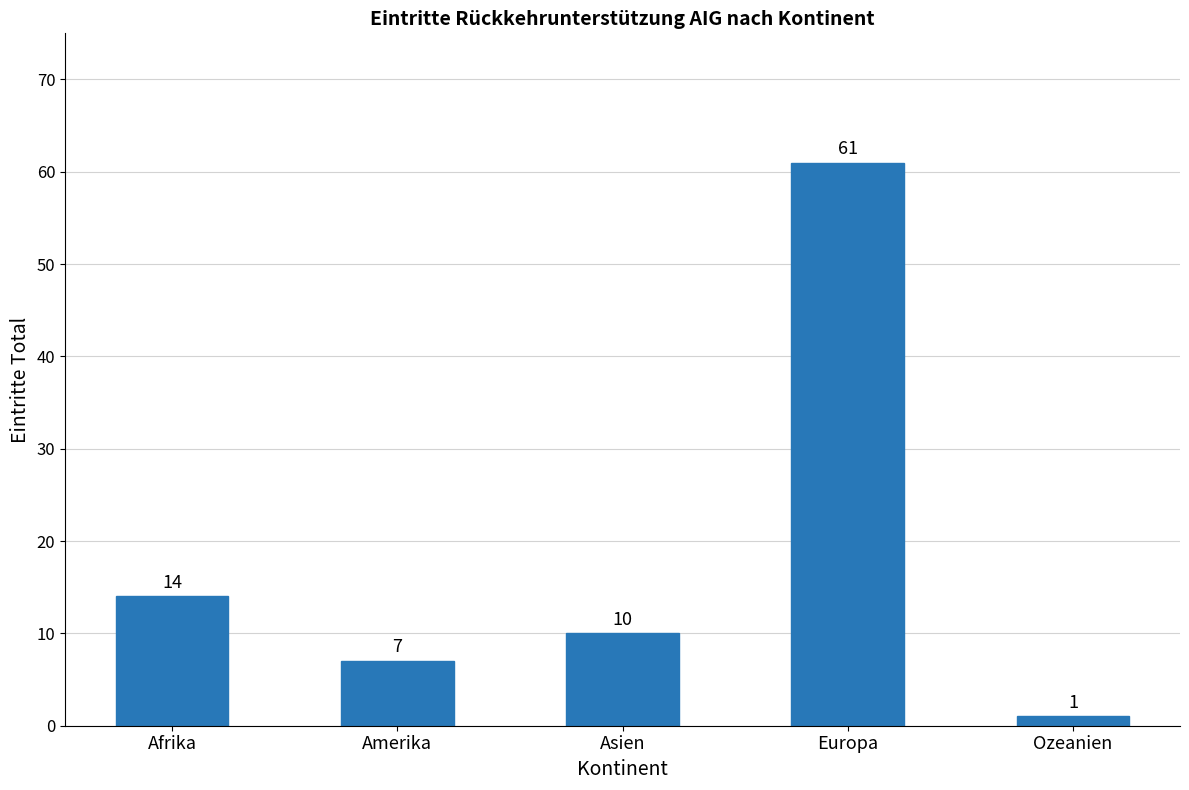

Rank the categories by value from lowest to highest.

Ozeanien, Amerika, Asien, Afrika, Europa